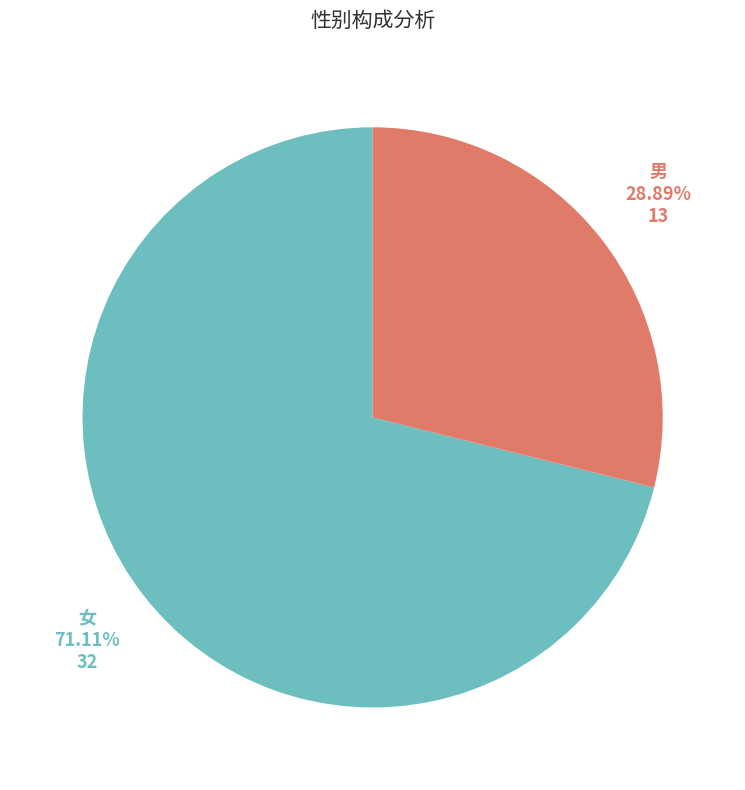

What is the smallest slice in the pie chart?

男